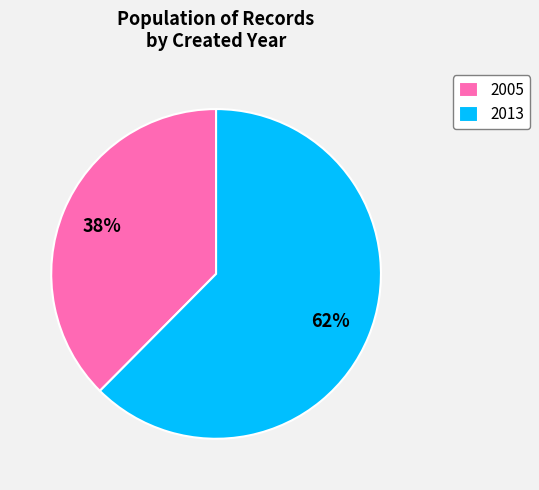

What is the smallest slice in the pie chart?

2005